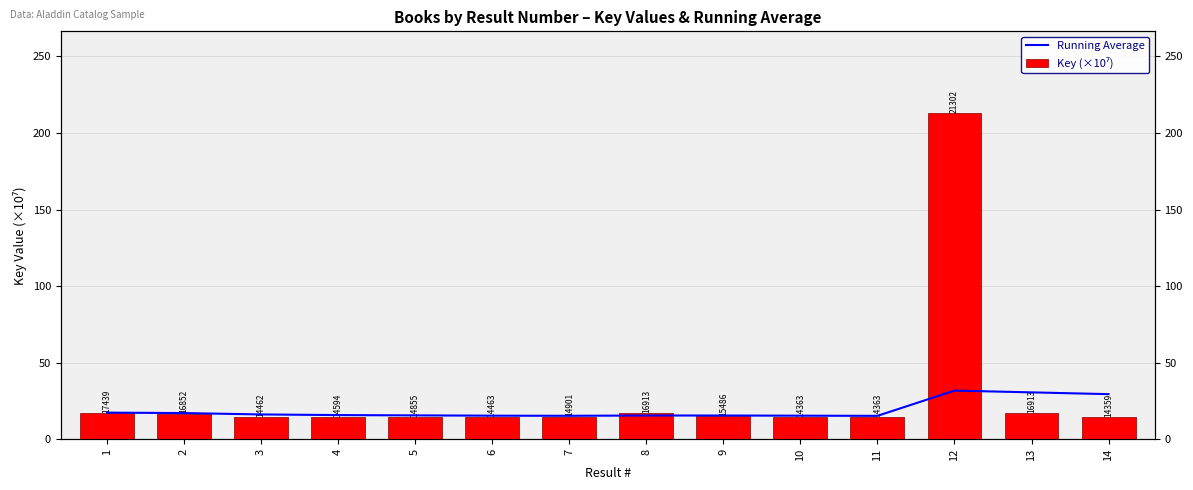

How many bars are there in each group?

2